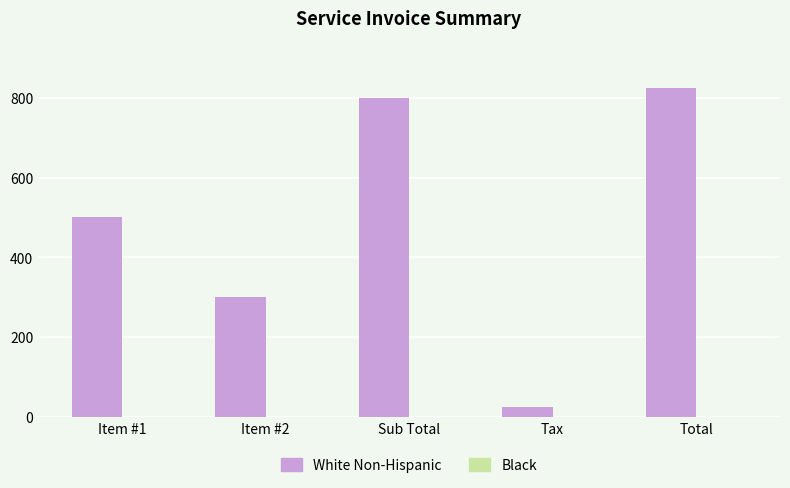

How many bars are there in total?

5